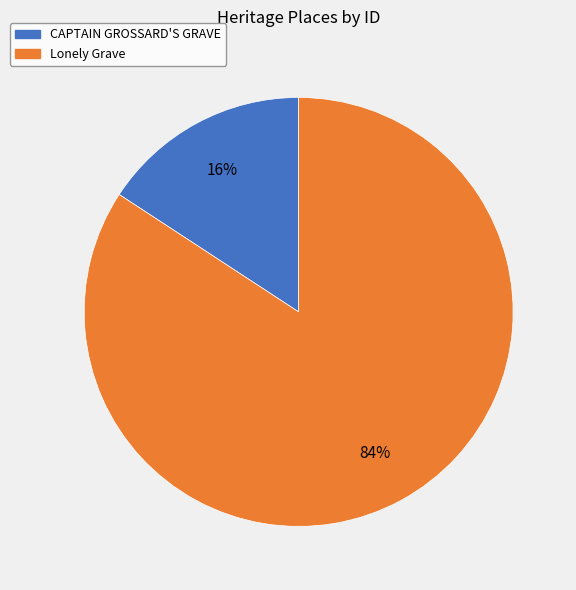

How many segments does this pie chart have?

2